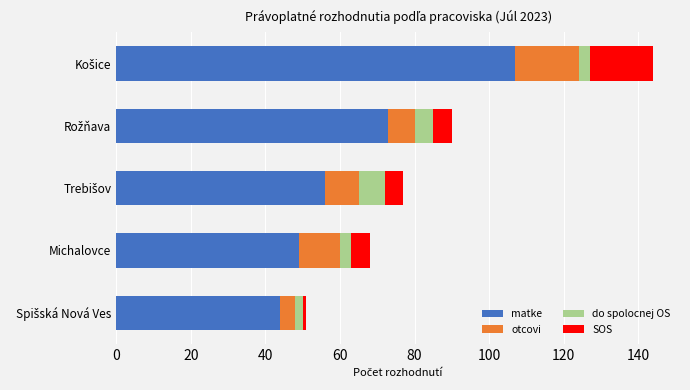

What is the minimum value for matke?

44